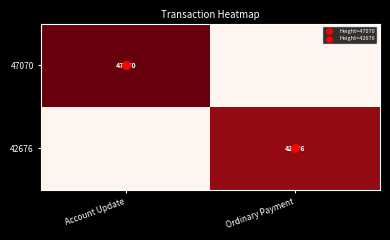

Is the value of 47070 at Ordinary Payment greater than the value of 42676 at Ordinary Payment?

No